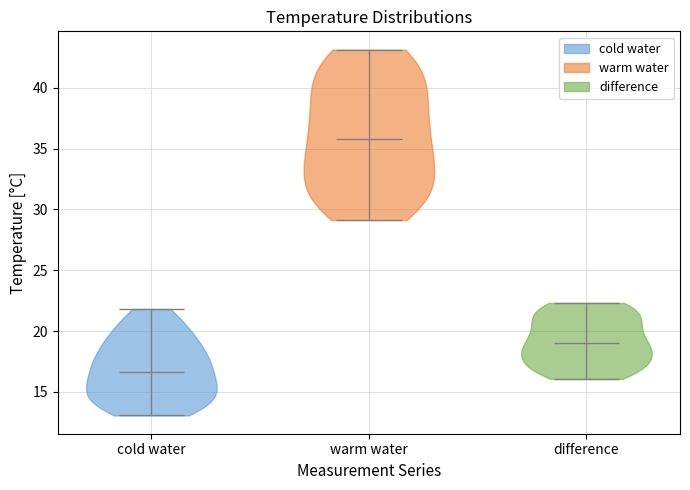

Which violin has the highest median line?

warm water